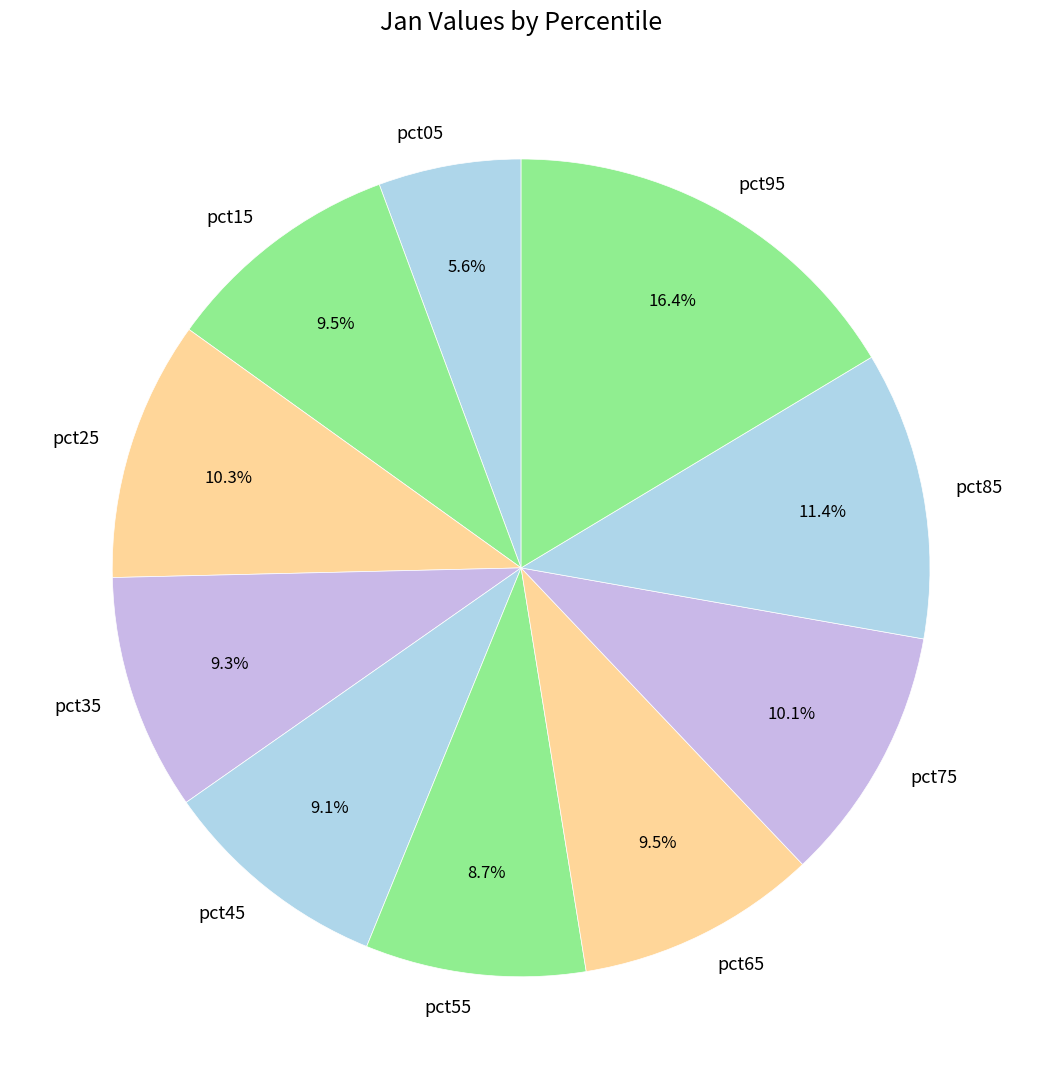

Which slice is the largest?

pct95